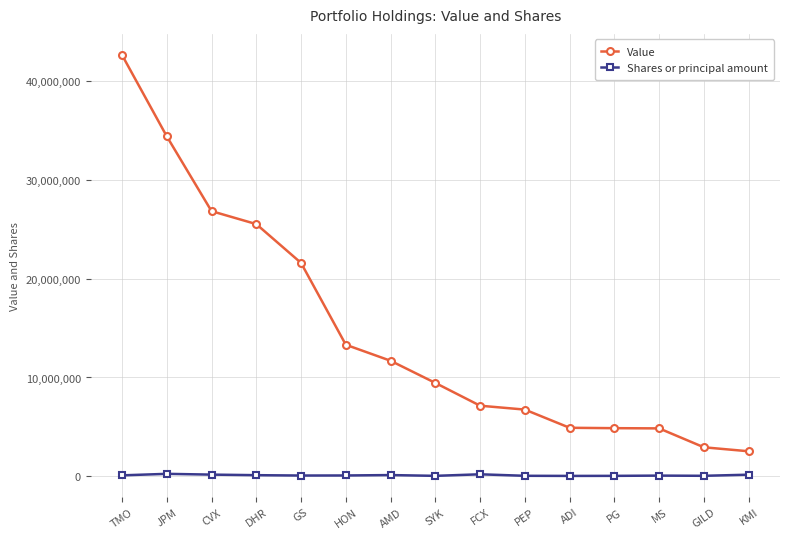

What is the average value of the Shares or principal amount series?

94295